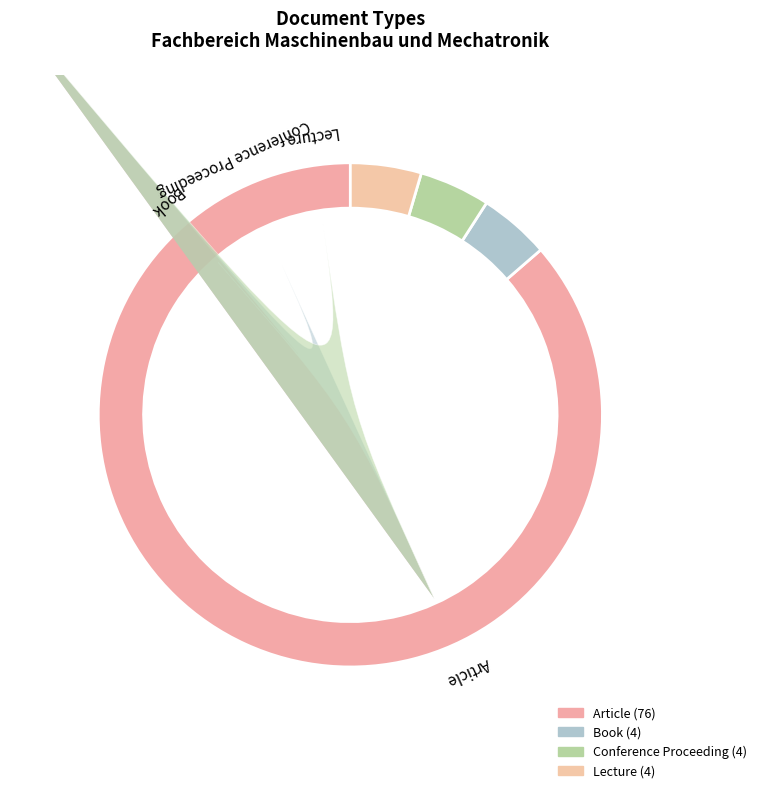

How many segments does this pie chart have?

4